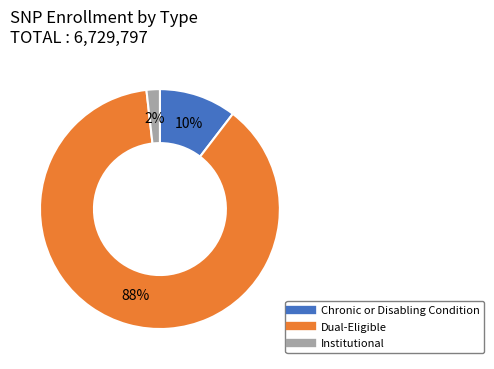

Is it true that Chronic or Disabling Condition is 1% of the pie?

False